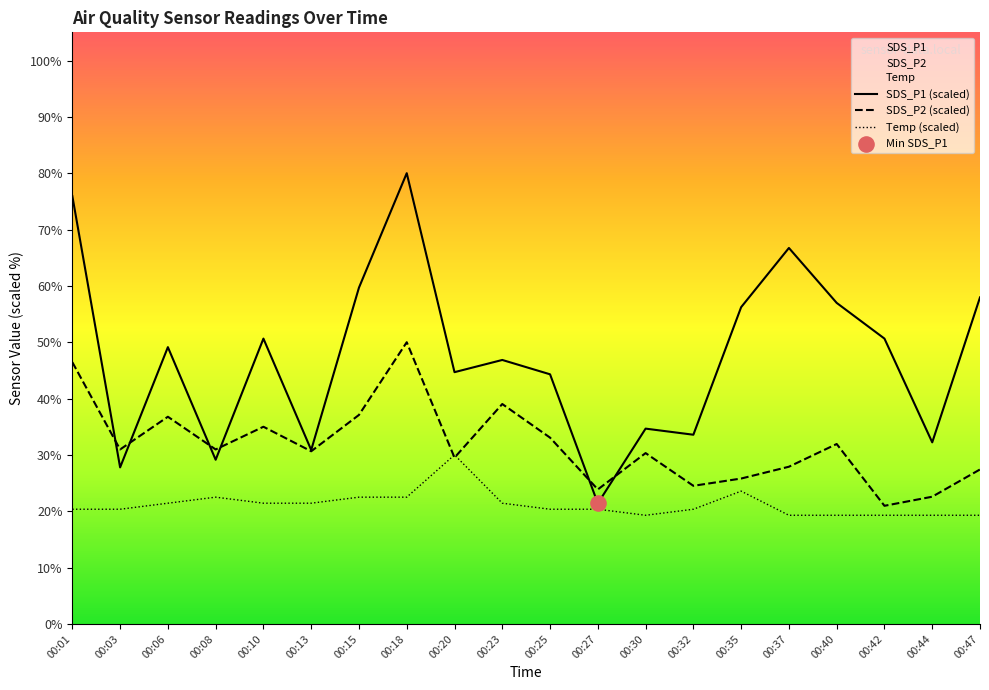

Which series reaches the minimum Y coordinate?

Temp (scaled)